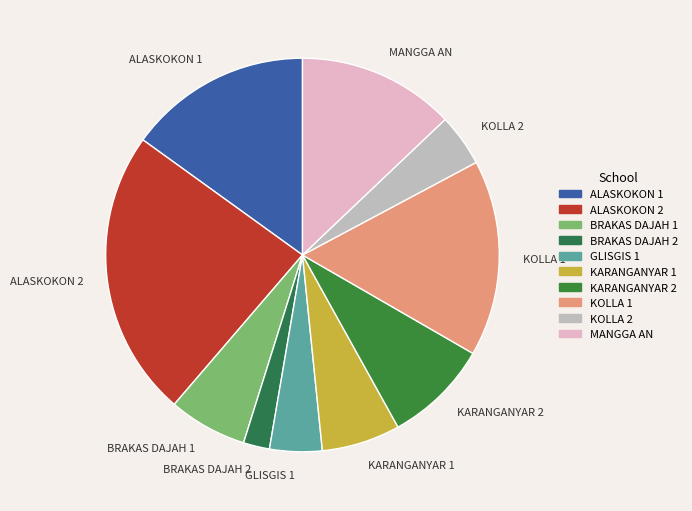

Which category has the smallest portion of the pie?

BRAKAS DAJAH 2